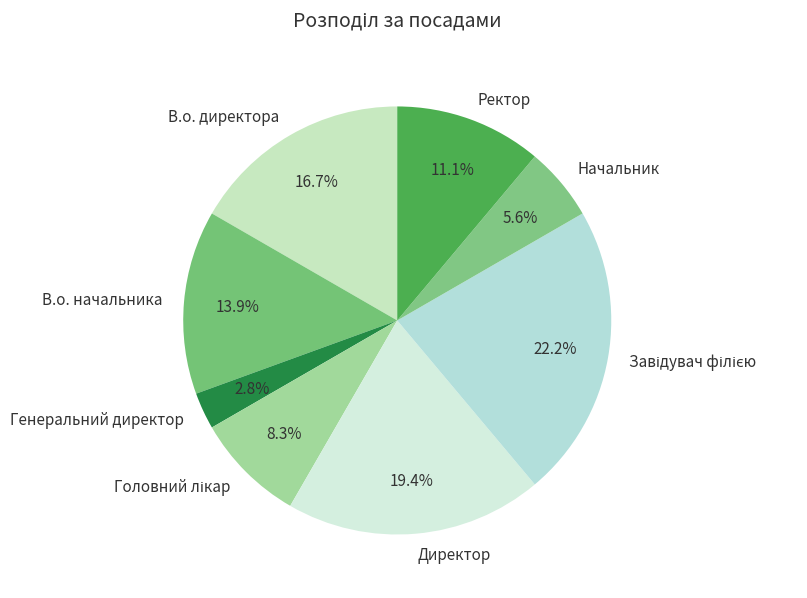

To the nearest percent, what is the difference between the largest and smallest slice percentages?

19%